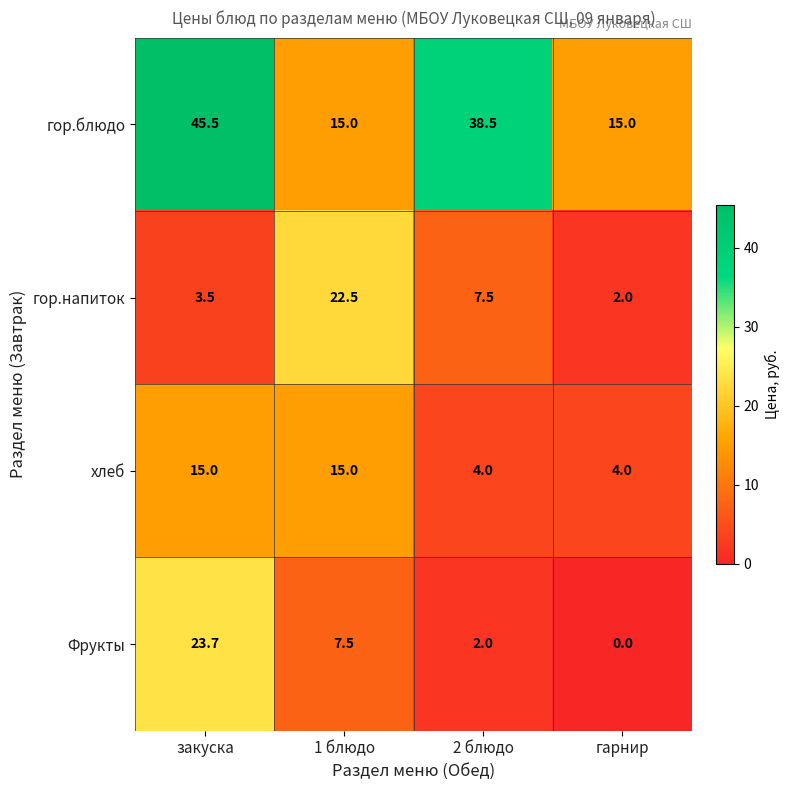

At which category is the sum across all series the highest?

закуска